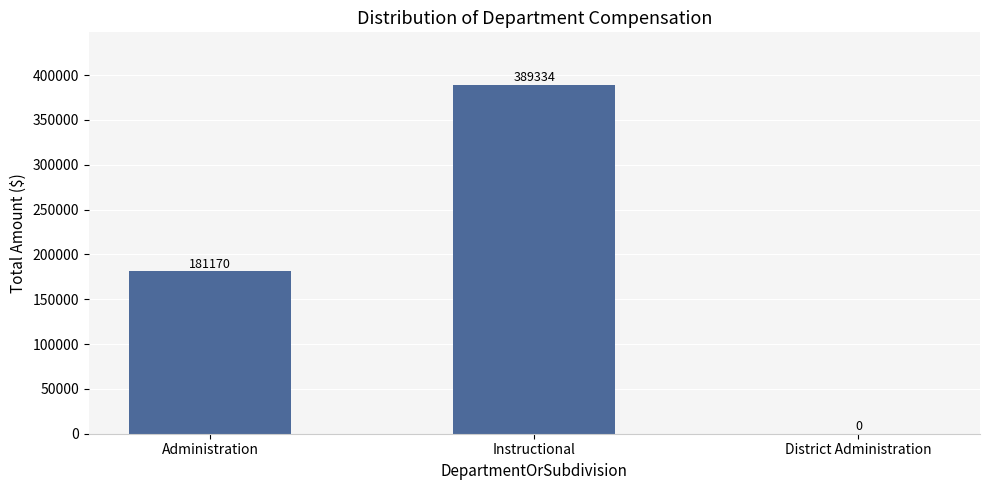

What is the maximum value shown in the chart?

389334